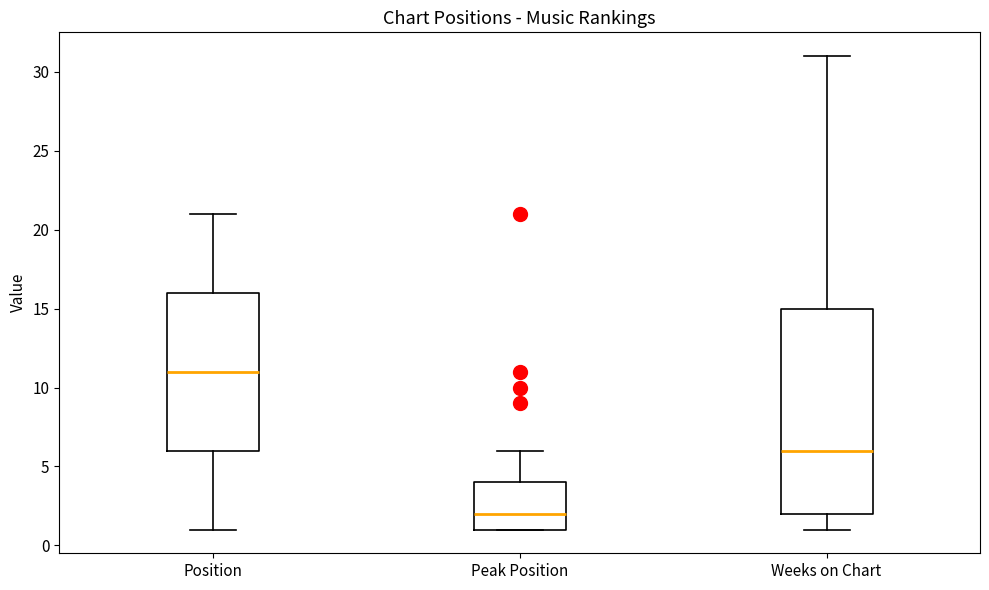

Reading left to right, transcribe this box plot: for each box, give where its median line is, the range the box spans, and where its two whiskers end, as read against the y-axis. The values are not printed on the chart, so give them approximately, as read against the axis.

Position: median 11, box 6 to 16, whiskers 1 to 21
Peak Position: median 2, box 1 to 4, whiskers 1 to 6
Weeks on Chart: median 6, box 2 to 15, whiskers 1 to 31